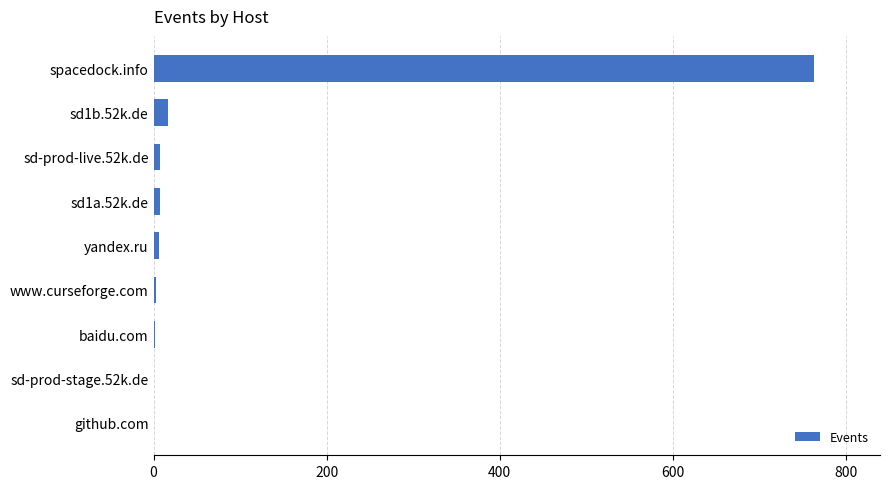

The chart shows a value of 7 at sd-prod-live.52k.de. True or false?

True